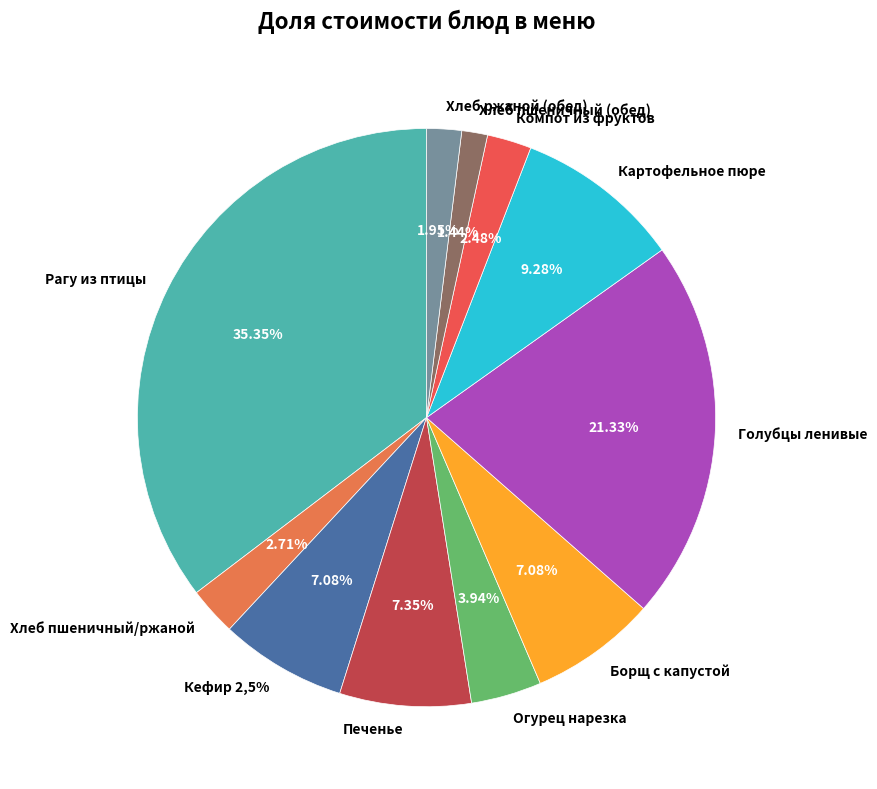

Is there a majority slice in this chart?

No